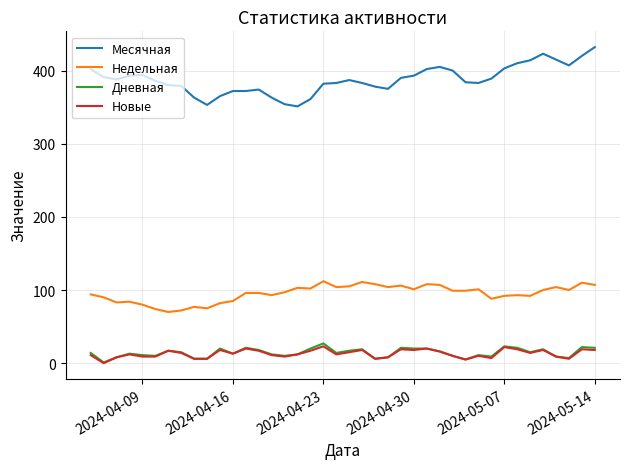

What is the difference between the maximum and minimum values in the Месячная series?

81